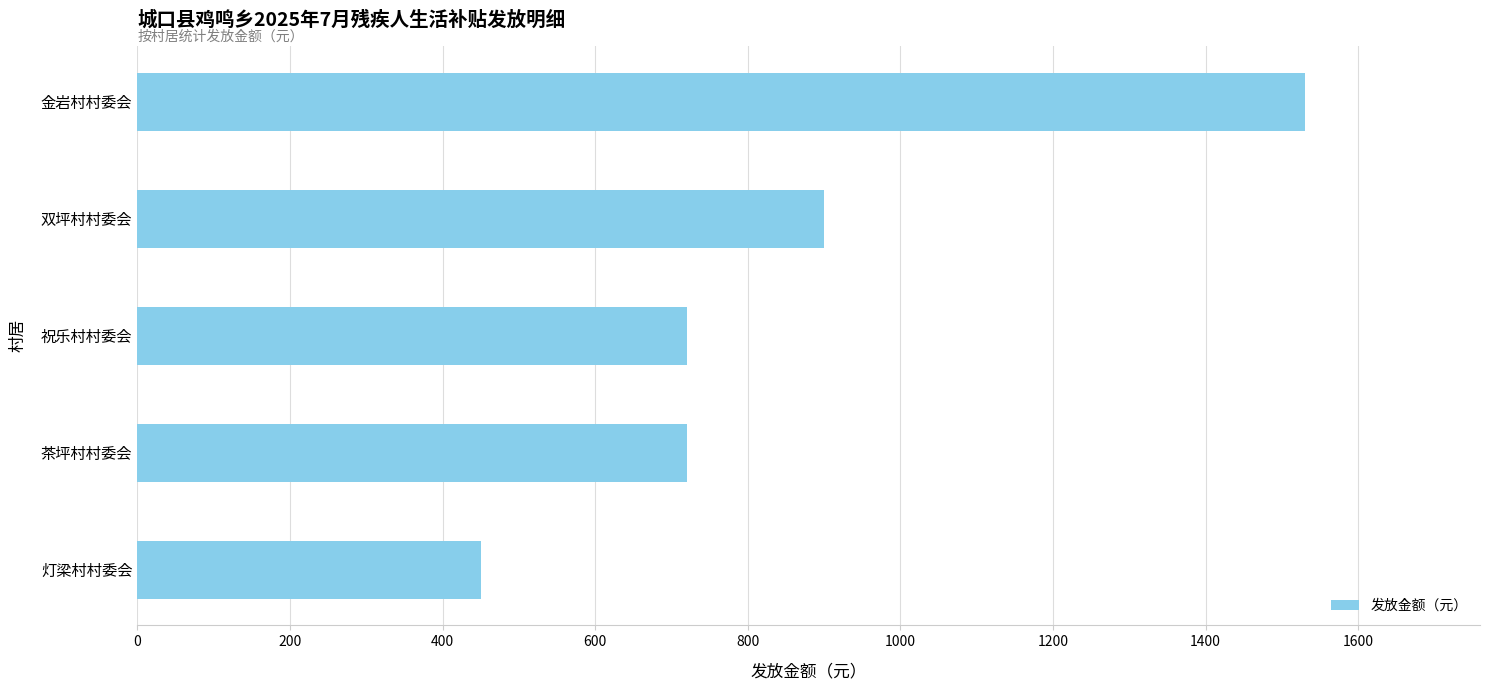

Reading bottom to top, extract all data points from this chart.

450	720	720	900	1530